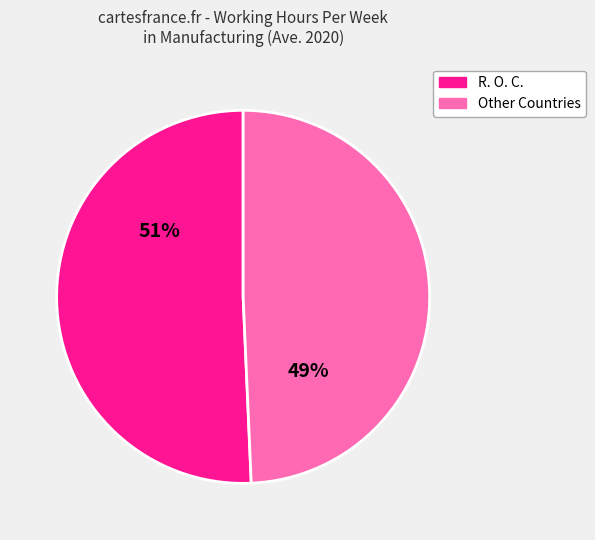

Does any single category account for the majority?

Yes